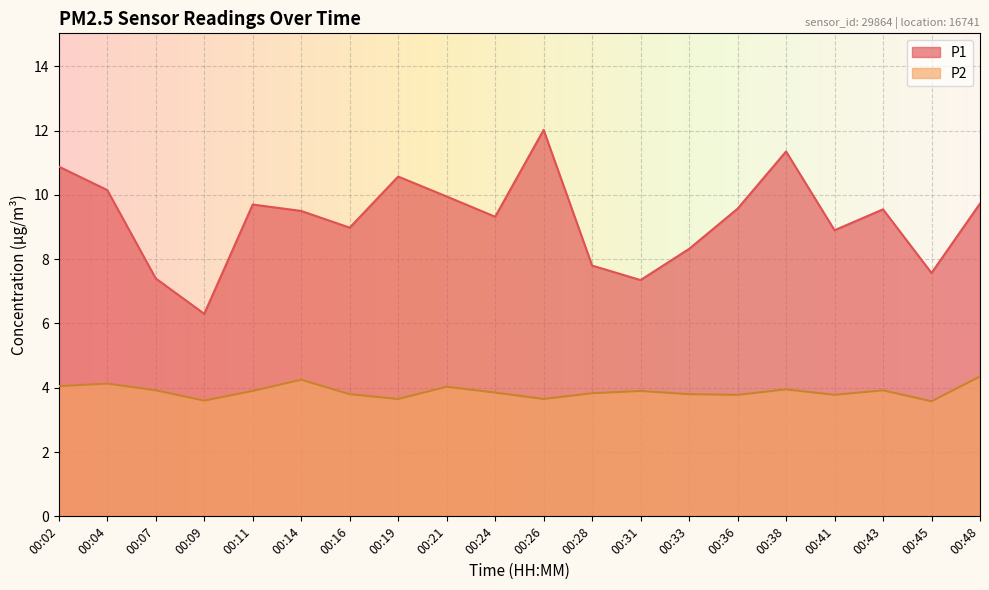

Is it true that P2 equals 5.3 at 00:36?

False